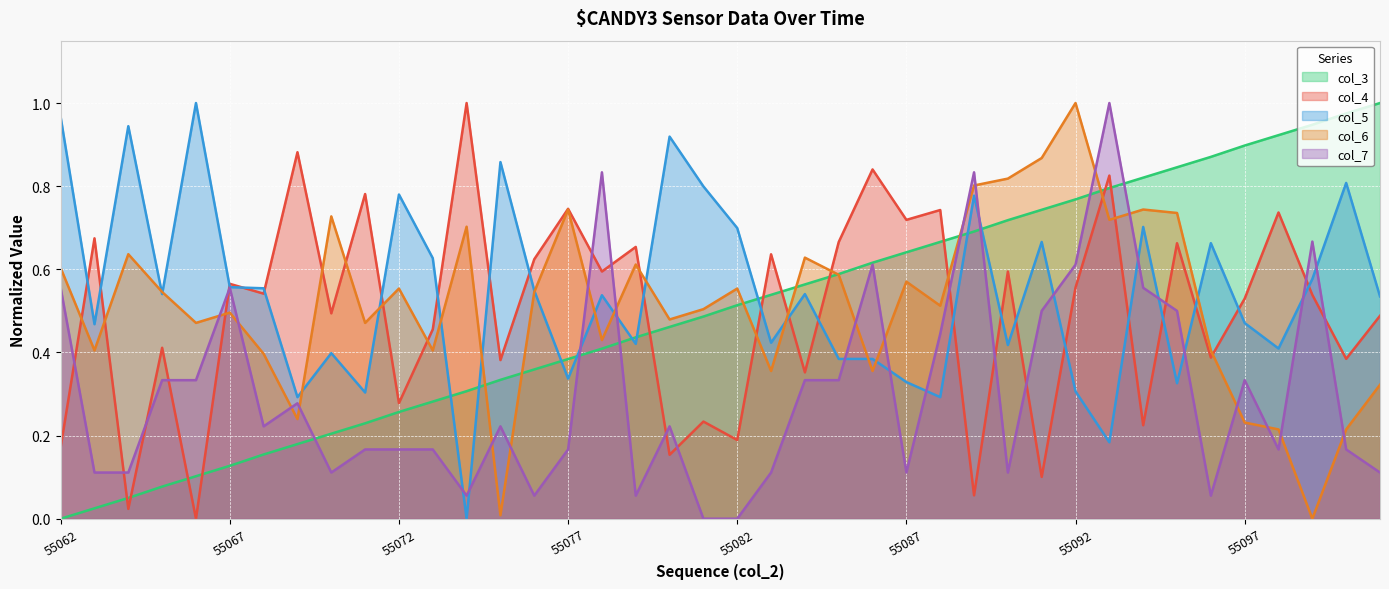

True or false: col_4 and col_5 intersect in this chart.

True